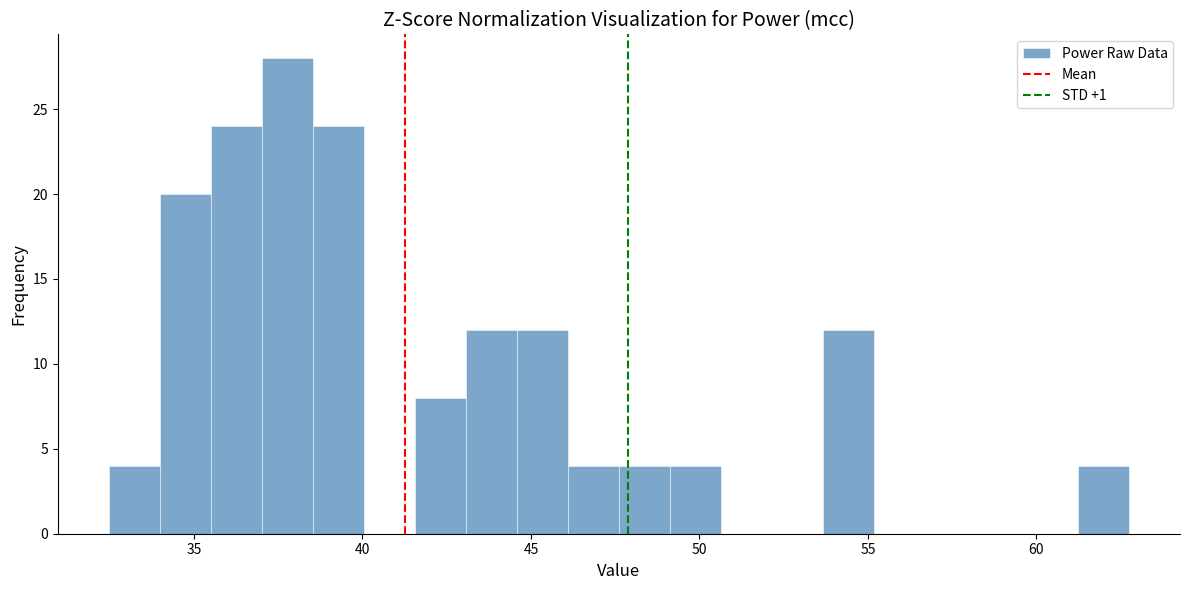

Read against the x-axis, roughly where is the centre of the tallest bar?

38.0